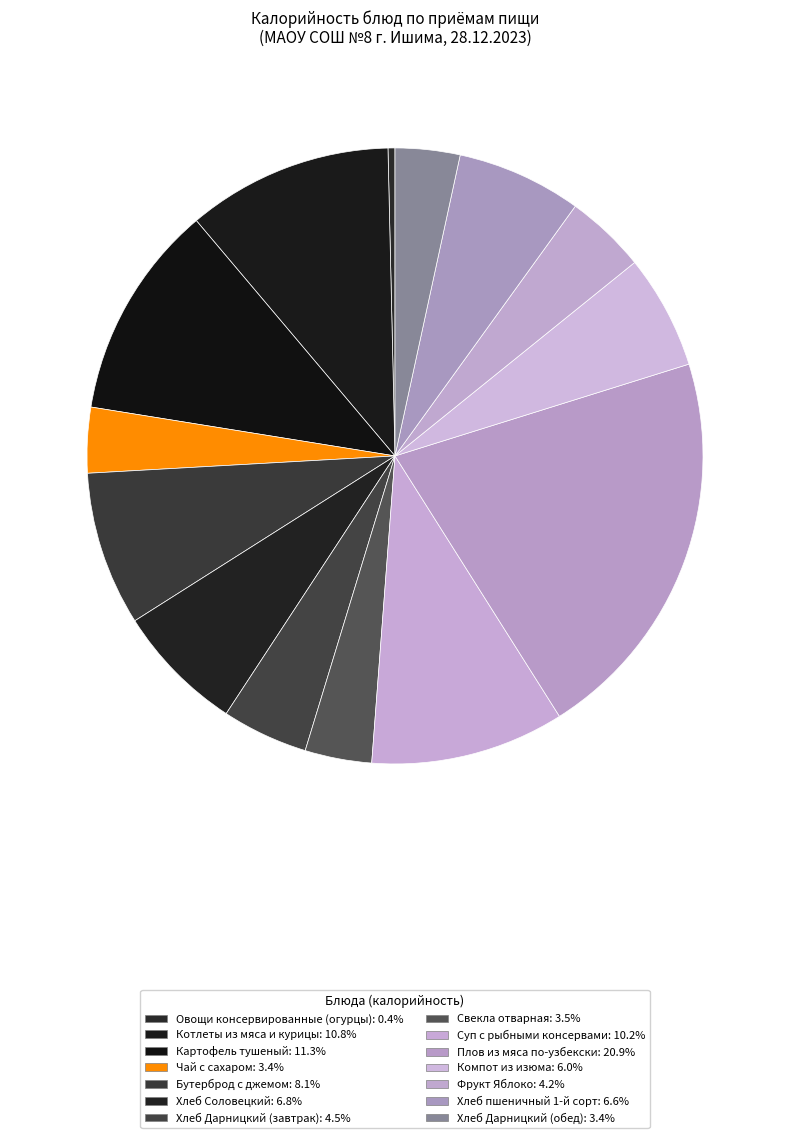

Does any single category account for the majority?

No